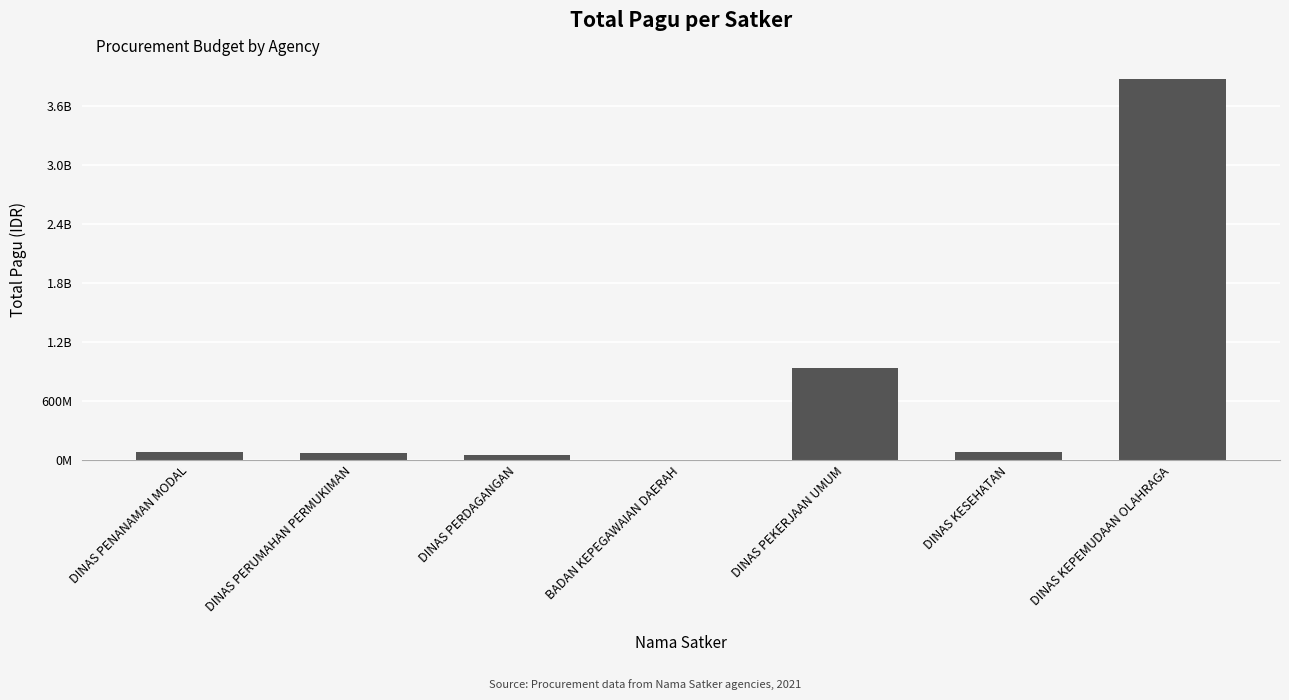

What is the ratio of the value at DINAS PERDAGANGAN to the value at DINAS PERUMAHAN PERMUKIMAN?

0.7